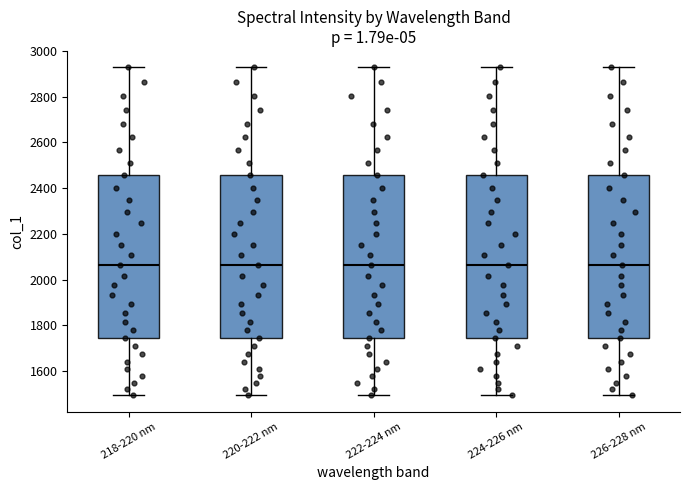

Reading left to right, read every box against the y-axis: the position of its median line, the range the box covers, and the ends of its whiskers. The values are not printed on the chart, so give them approximately, as read against the axis.

218-220 nm: median 2060, box 1740 to 2460, whiskers 1500 to 2920
220-222 nm: median 2060, box 1740 to 2460, whiskers 1500 to 2920
222-224 nm: median 2060, box 1740 to 2460, whiskers 1500 to 2920
224-226 nm: median 2060, box 1740 to 2460, whiskers 1500 to 2920
226-228 nm: median 2060, box 1740 to 2460, whiskers 1500 to 2920